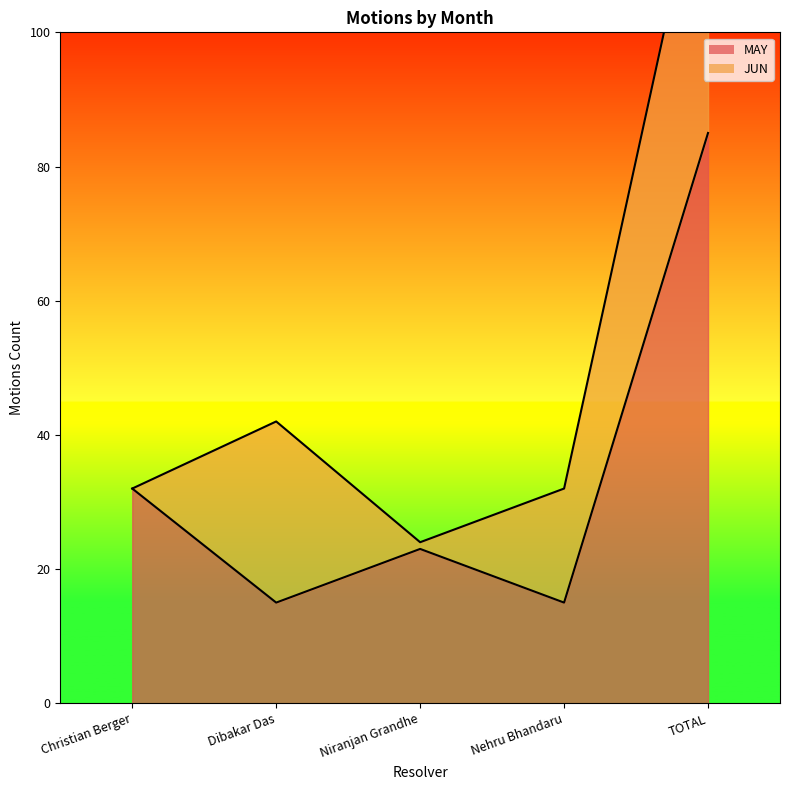

Does the chart have visible grid lines?

No